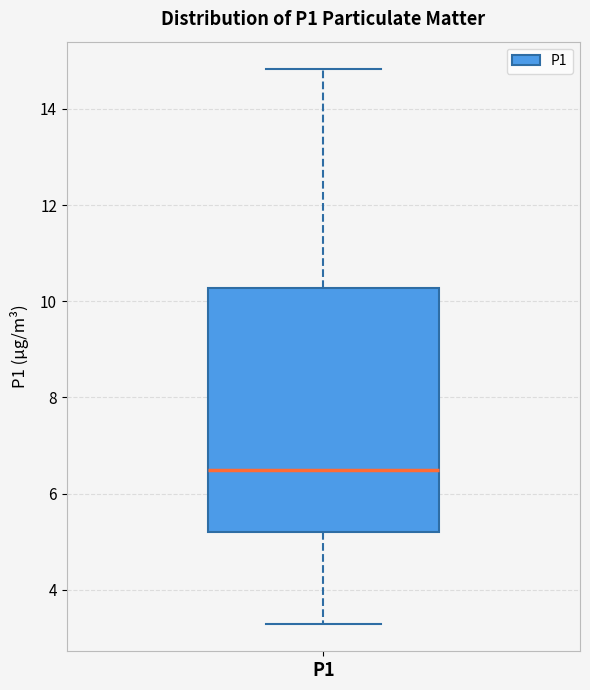

Where does the lower whisker of the box for P1 end on the y-axis? The values are not printed on the chart, so give them approximately, as read against the axis.

3.4